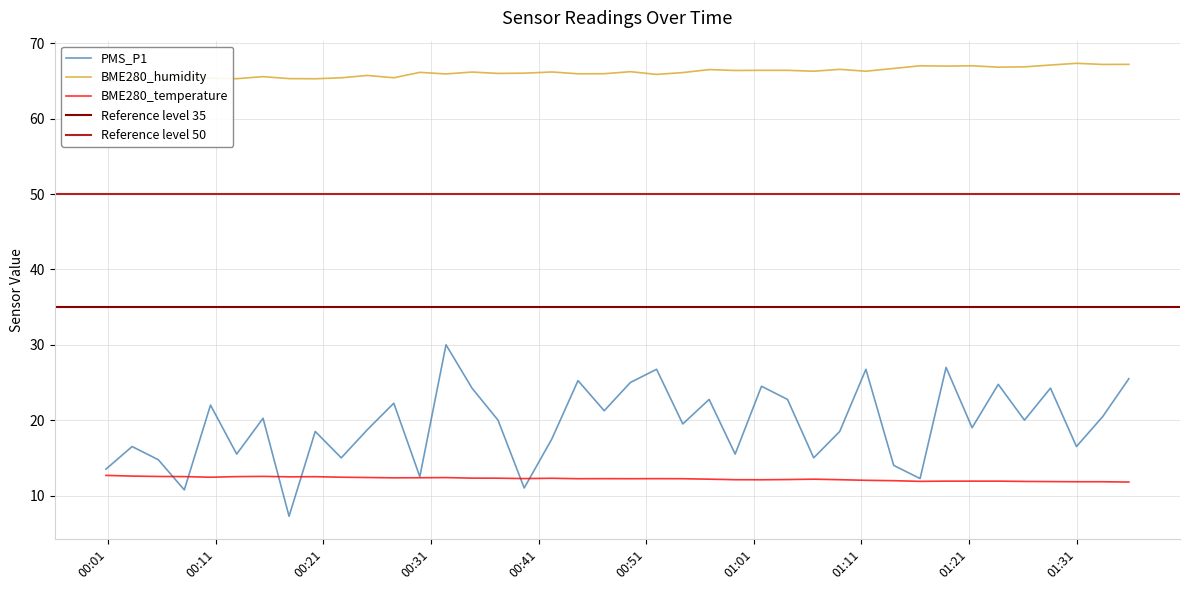

At how many categories does at least one series exceed 38?

40